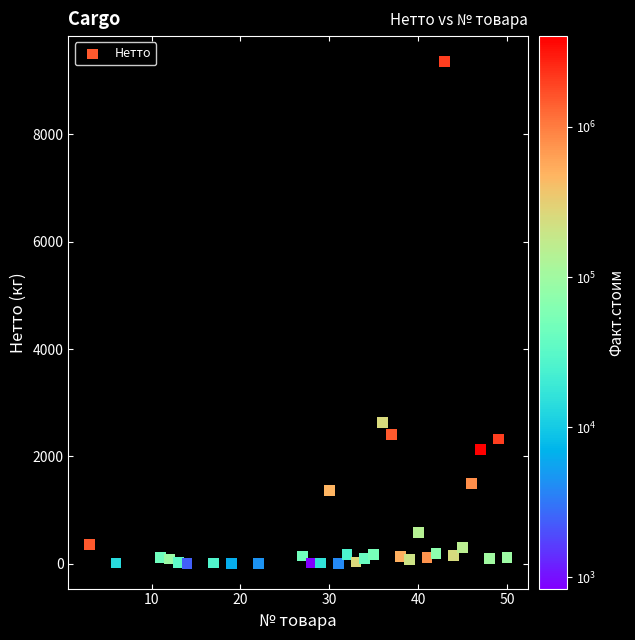

What is the range of Y values (max minus min)?

9361.2